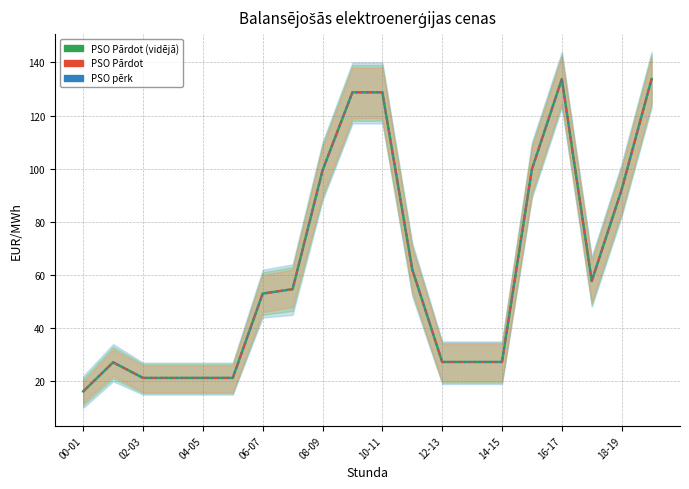

In PSO Pārdot, how many points are higher than both neighbors (excluding endpoints)?

2